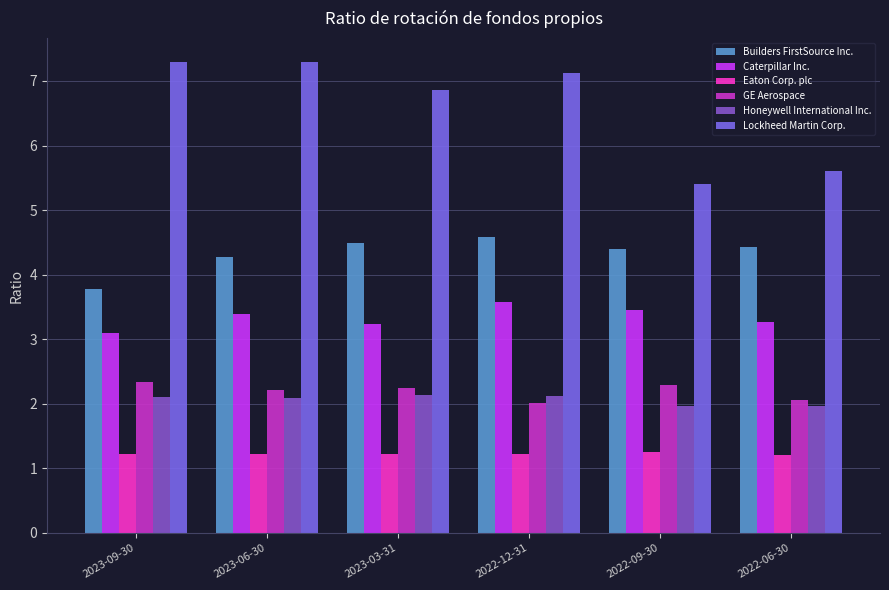

Which series has the widest spread of values?

Lockheed Martin Corp.